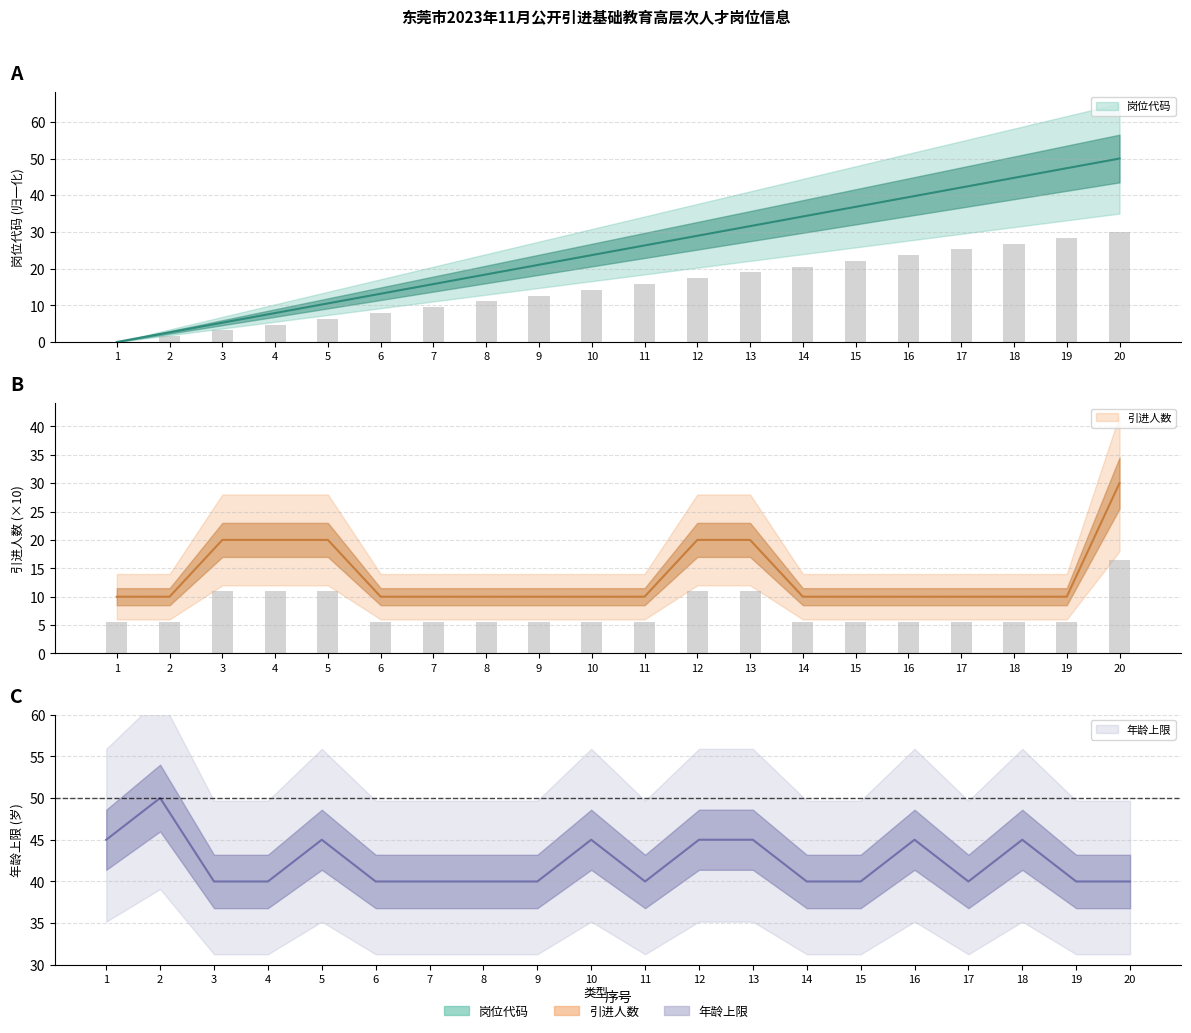

What value does the 引进人数 series have at 18?

10.0